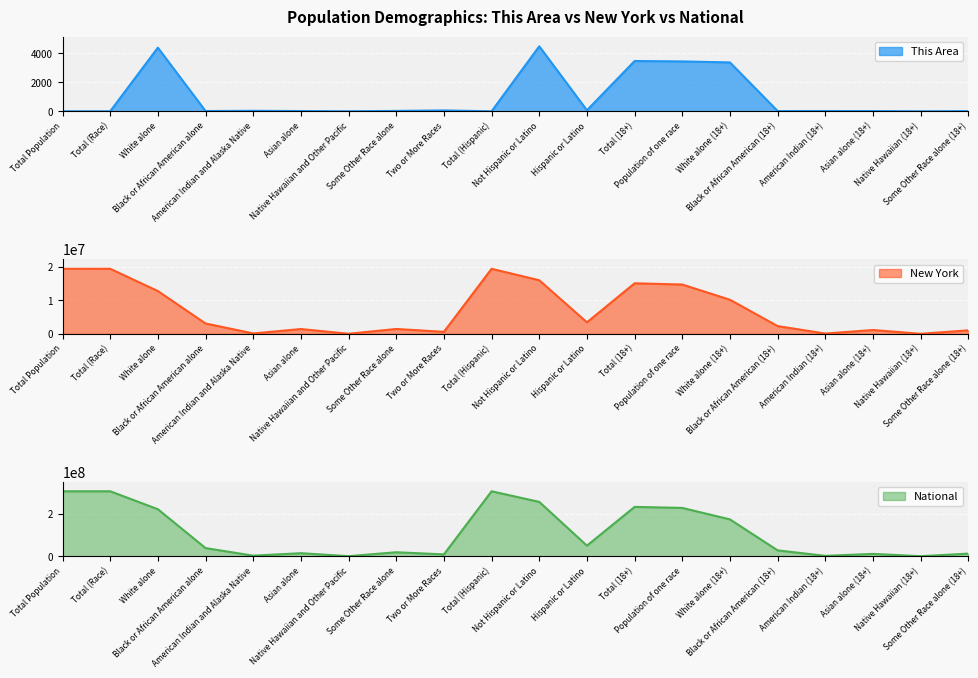

At Asian alone (18+), list the series in order from largest to smallest.

National, New York, This Area